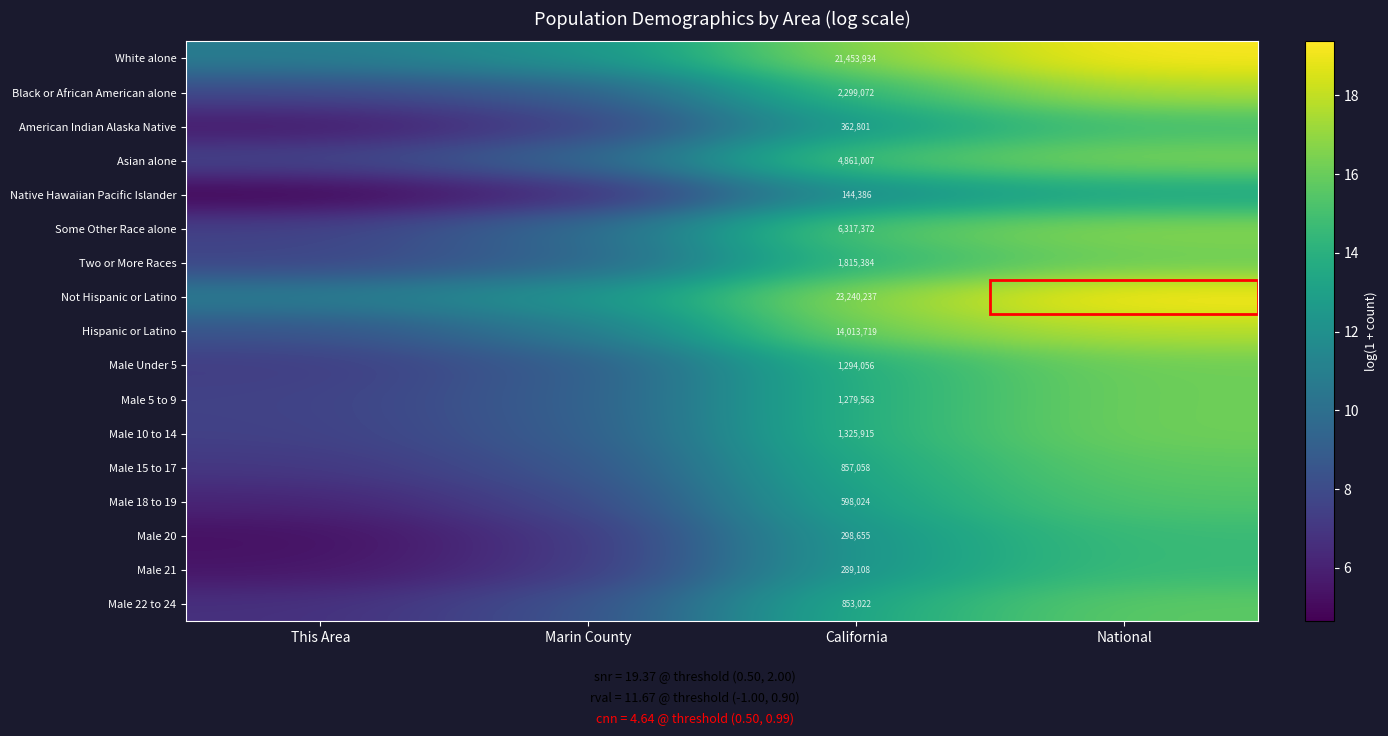

At which label is Male 5 to 9 closest to 11?

Marin County